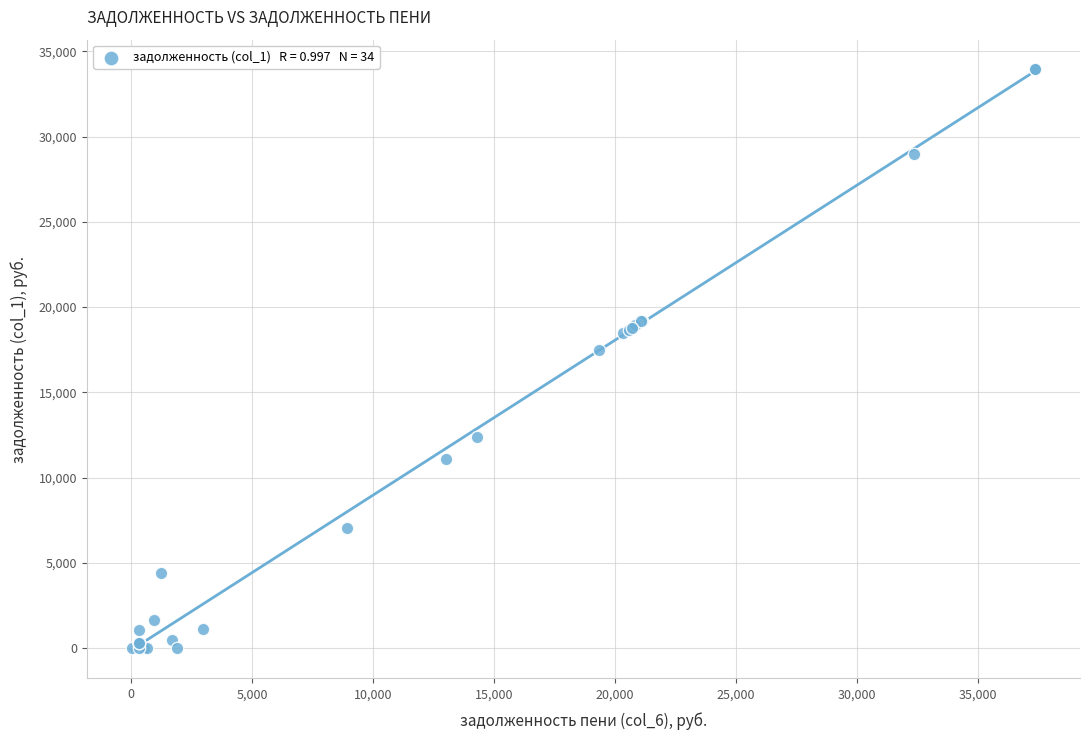

What Y value in the scatter plot is closest to 16992?

17454.8